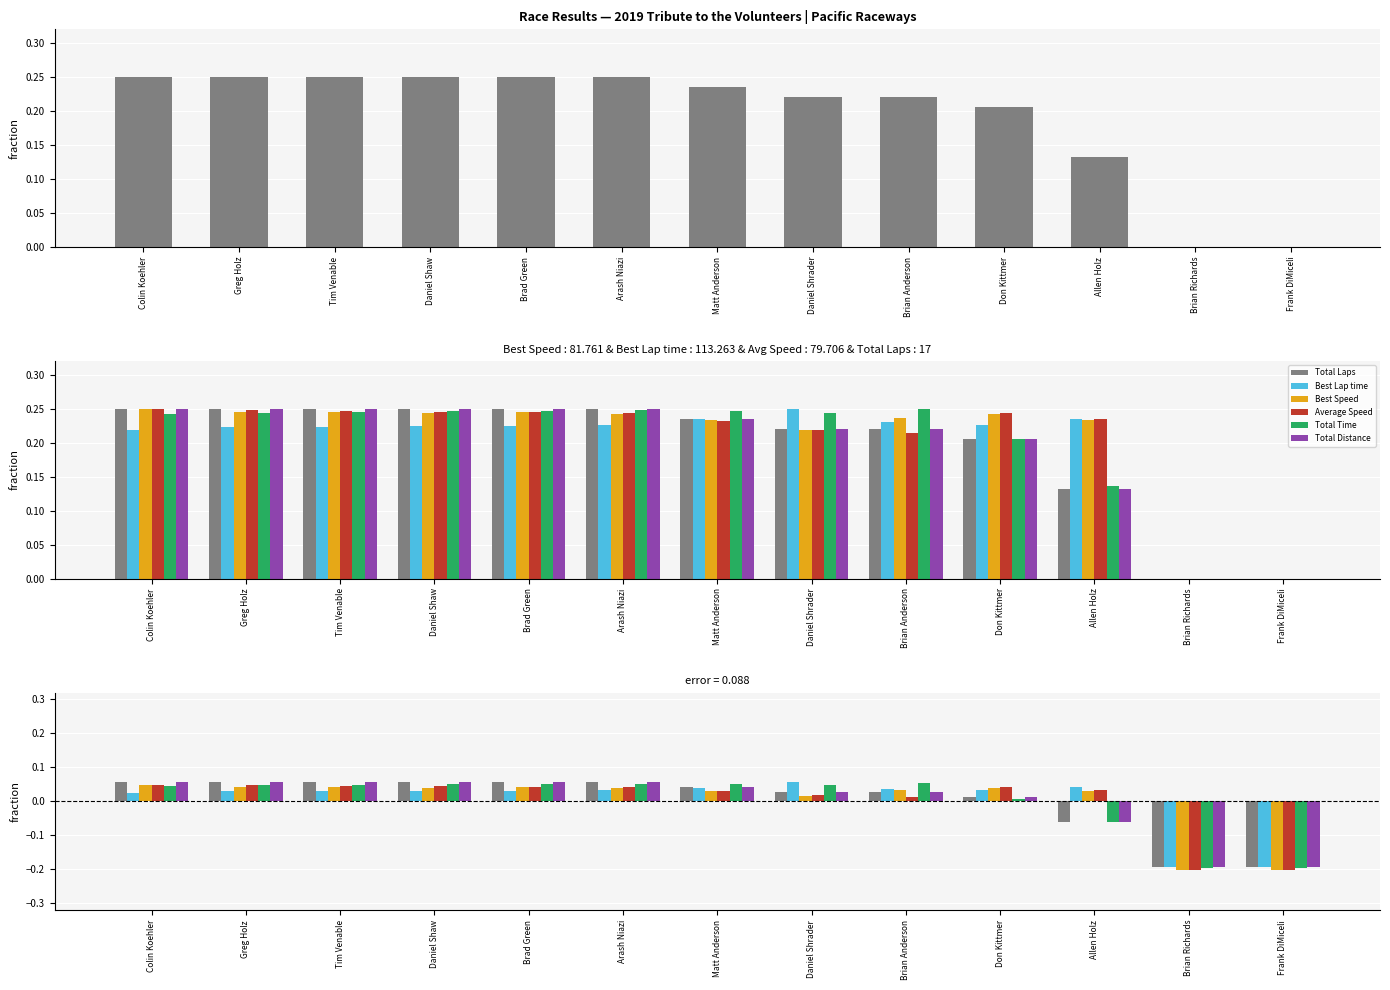

Reading left to right, extract all data points from this chart.

Total Laps: 0.1	0.1	0.1	0.1	0.1	0.1	0.0	0.0	0.0	0.0	-0.1	-0.2	-0.2
Best Lap time: 0.0	0.0	0.0	0.0	0.0	0.0	0.0	0.1	0.0	0.0	0.0	-0.2	-0.2
Best Speed: 0.0	0.0	0.0	0.0	0.0	0.0	0.0	0.0	0.0	0.0	0.0	-0.2	-0.2
Average Speed: 0.0	0.0	0.0	0.0	0.0	0.0	0.0	0.0	0.0	0.0	0.0	-0.2	-0.2
Total Time: 0.0	0.0	0.0	0.1	0.1	0.1	0.0	0.0	0.1	0.0	-0.1	-0.2	-0.2
Total Distance: 0.1	0.1	0.1	0.1	0.1	0.1	0.0	0.0	0.0	0.0	-0.1	-0.2	-0.2